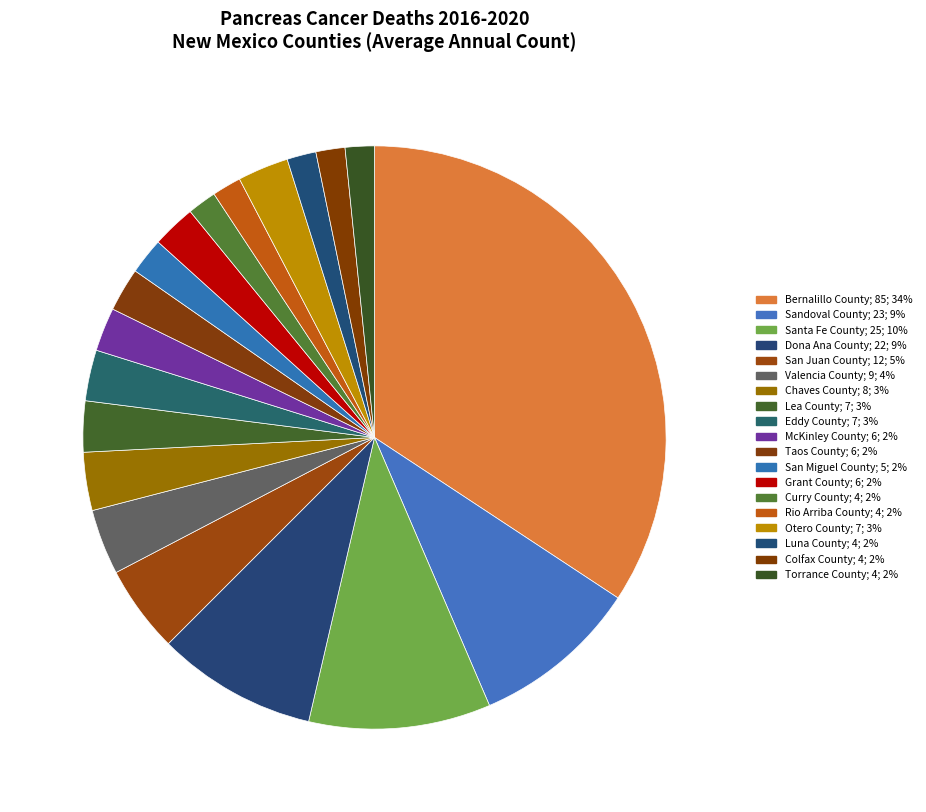

How many slices are in this pie chart?

19